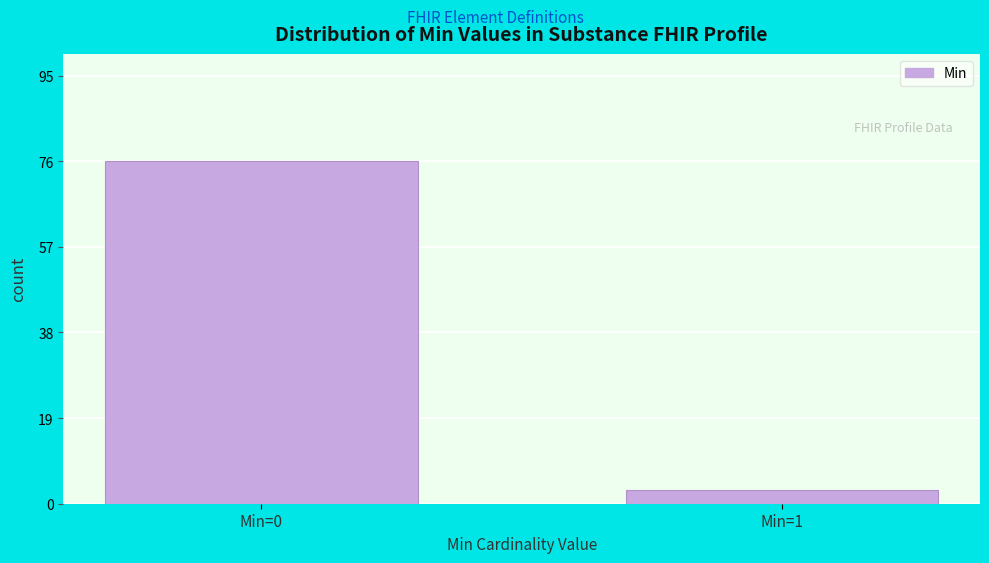

Reading right to left, extract all data points from this chart.

Min=1=3	Min=0=76